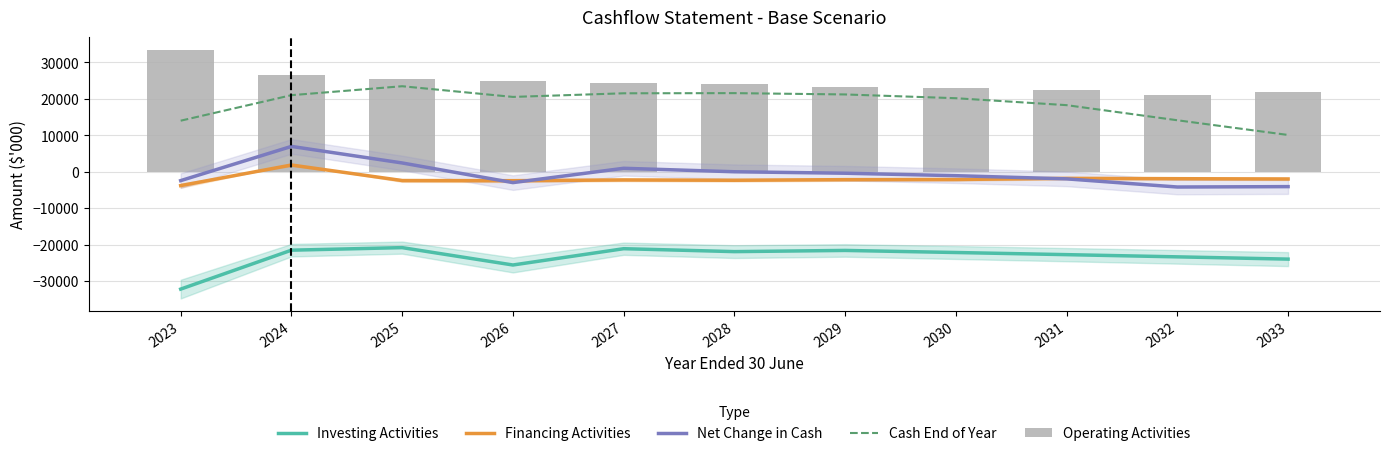

What is the total value across all series at 2031?

14492